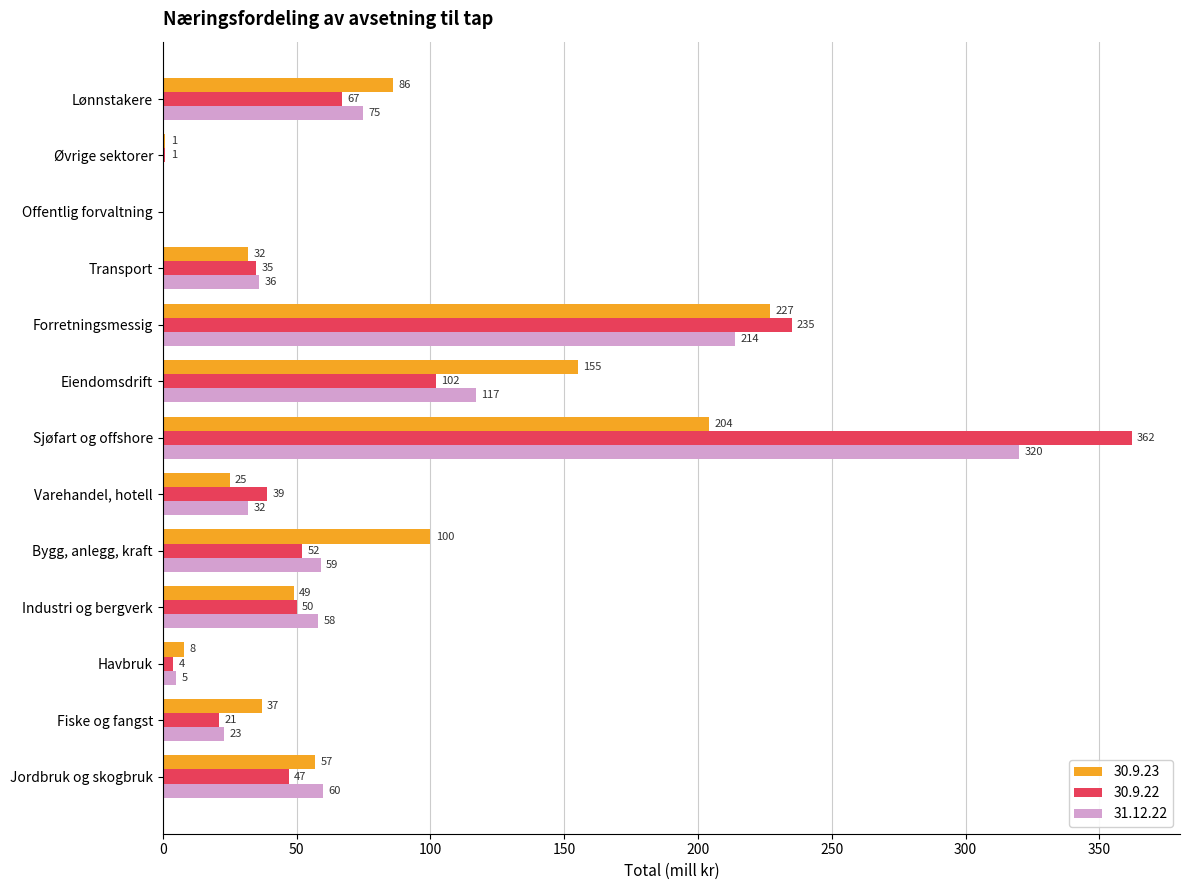

How many distinct data groups are displayed?

3